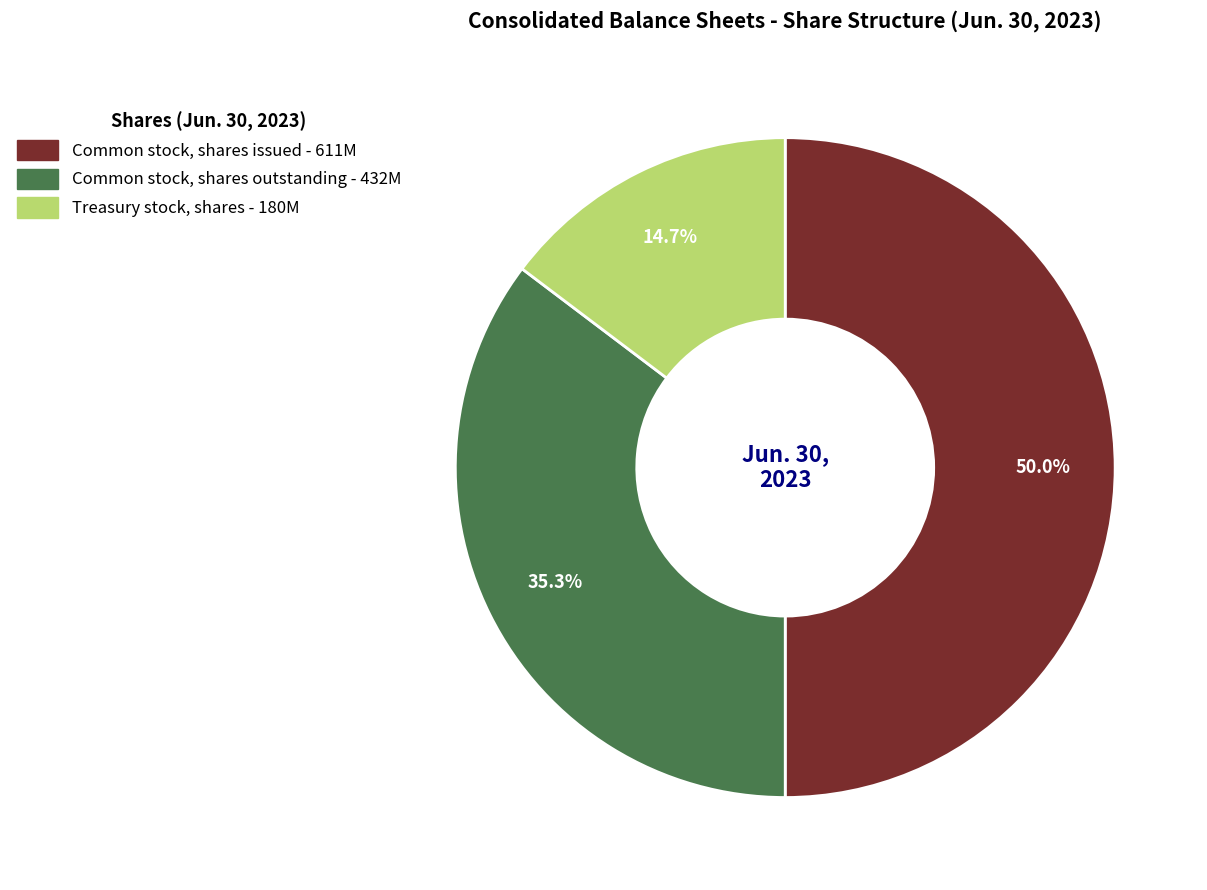

Does Common stock, shares outstanding represent more than half of the total?

No